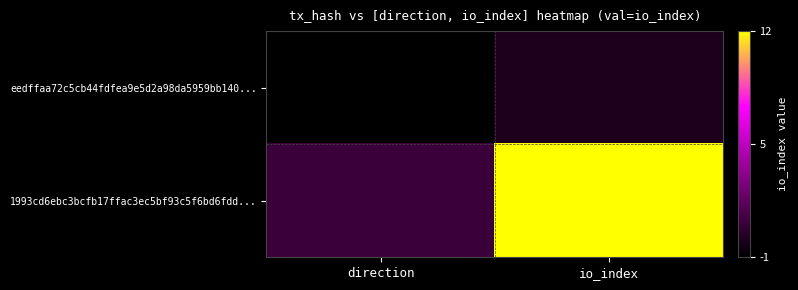

Which has a higher value, direction or io_index?

io_index